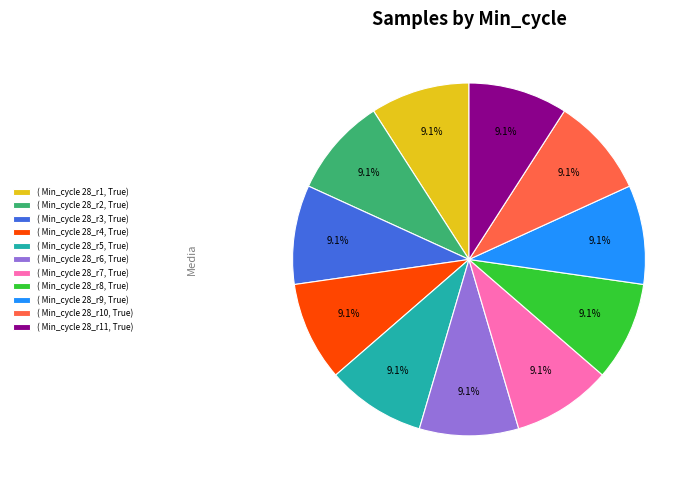

Is there a majority slice in this chart?

No